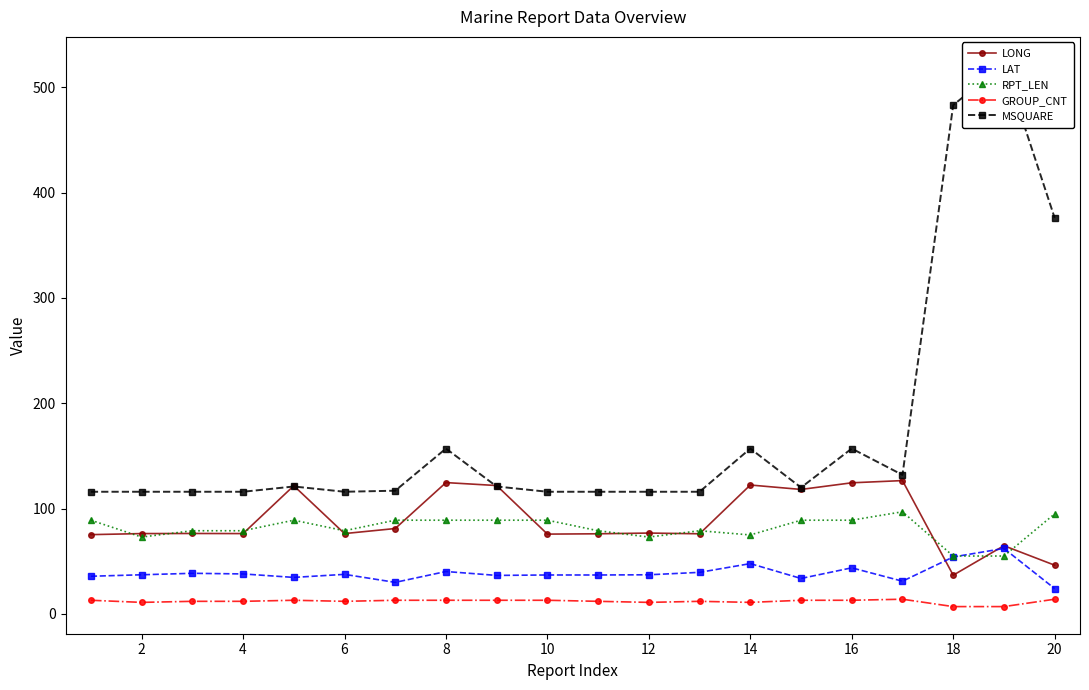

How many distinct data groups are displayed?

5